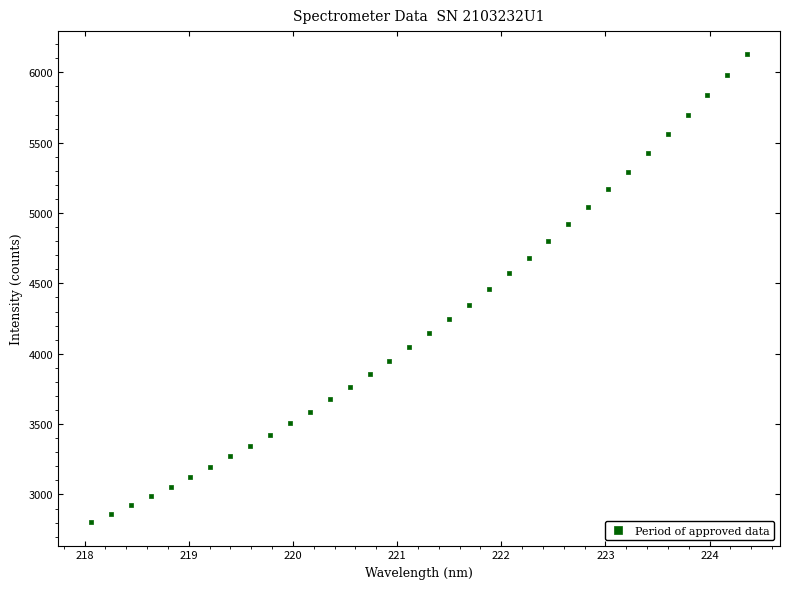

What is the range of X values (max minus min)?

6.3